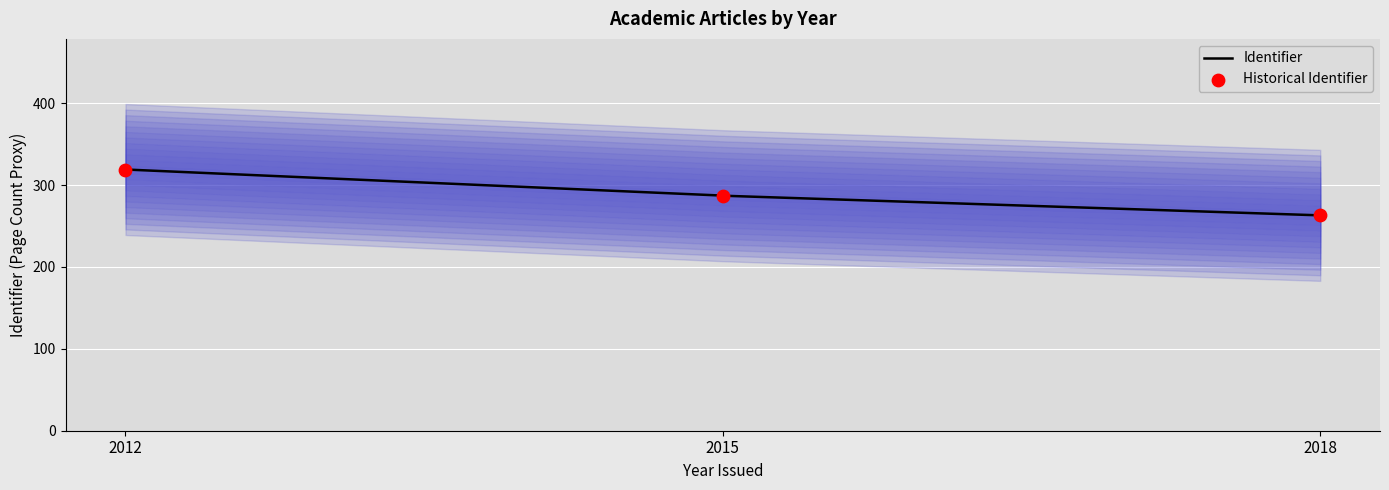

Approximately how many times larger is the value at 2012 compared to 2015?

1.1